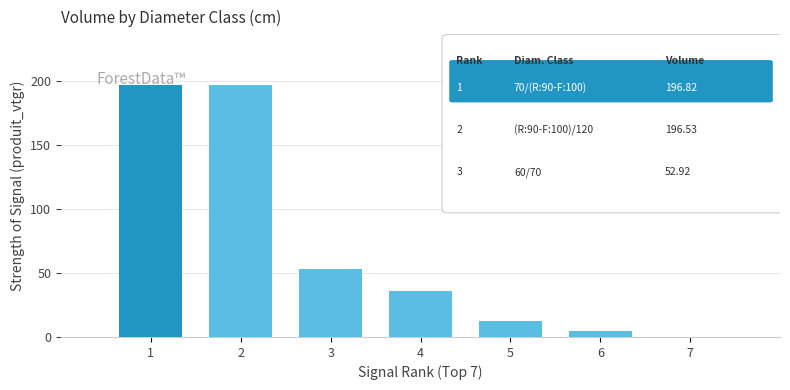

Does the chart contain stacked bars?

No